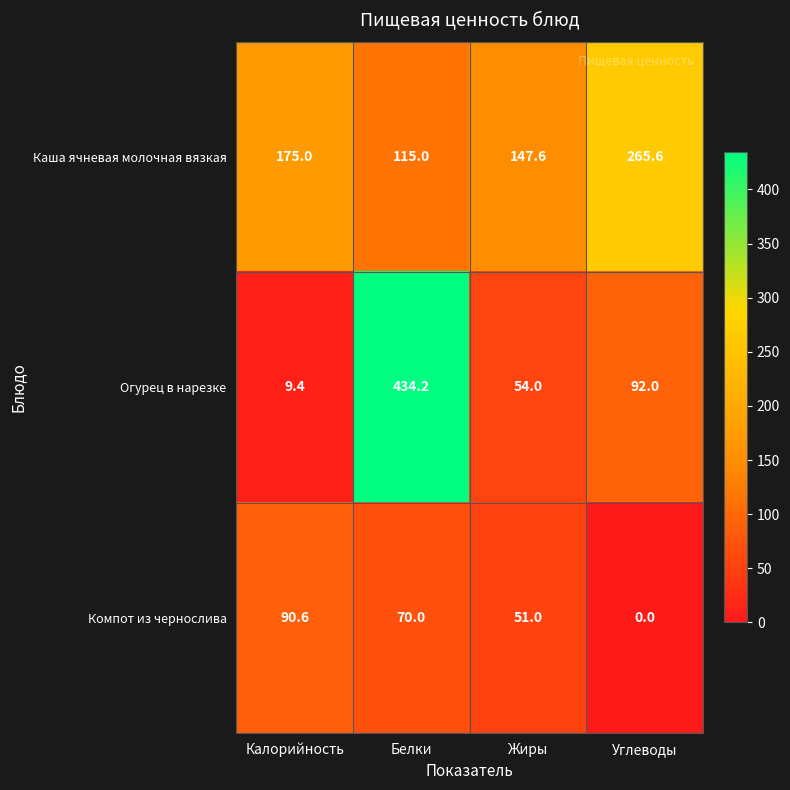

True or false: Каша ячневая молочная вязкая has a value of 147.6 at Жиры.

True